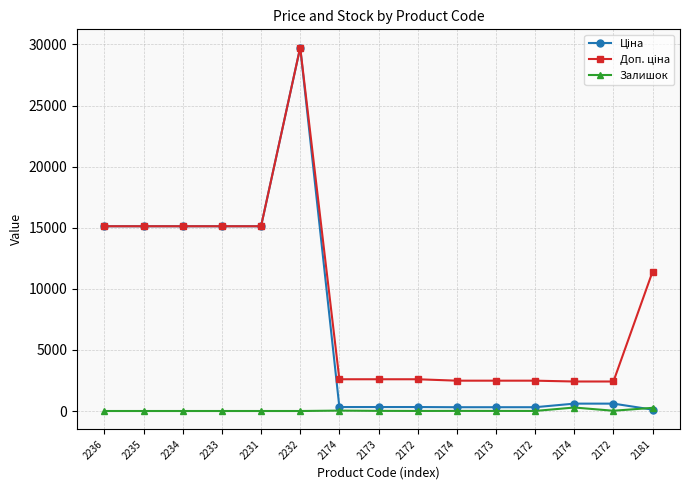

How many interior local peaks does the Ціна series have?

1